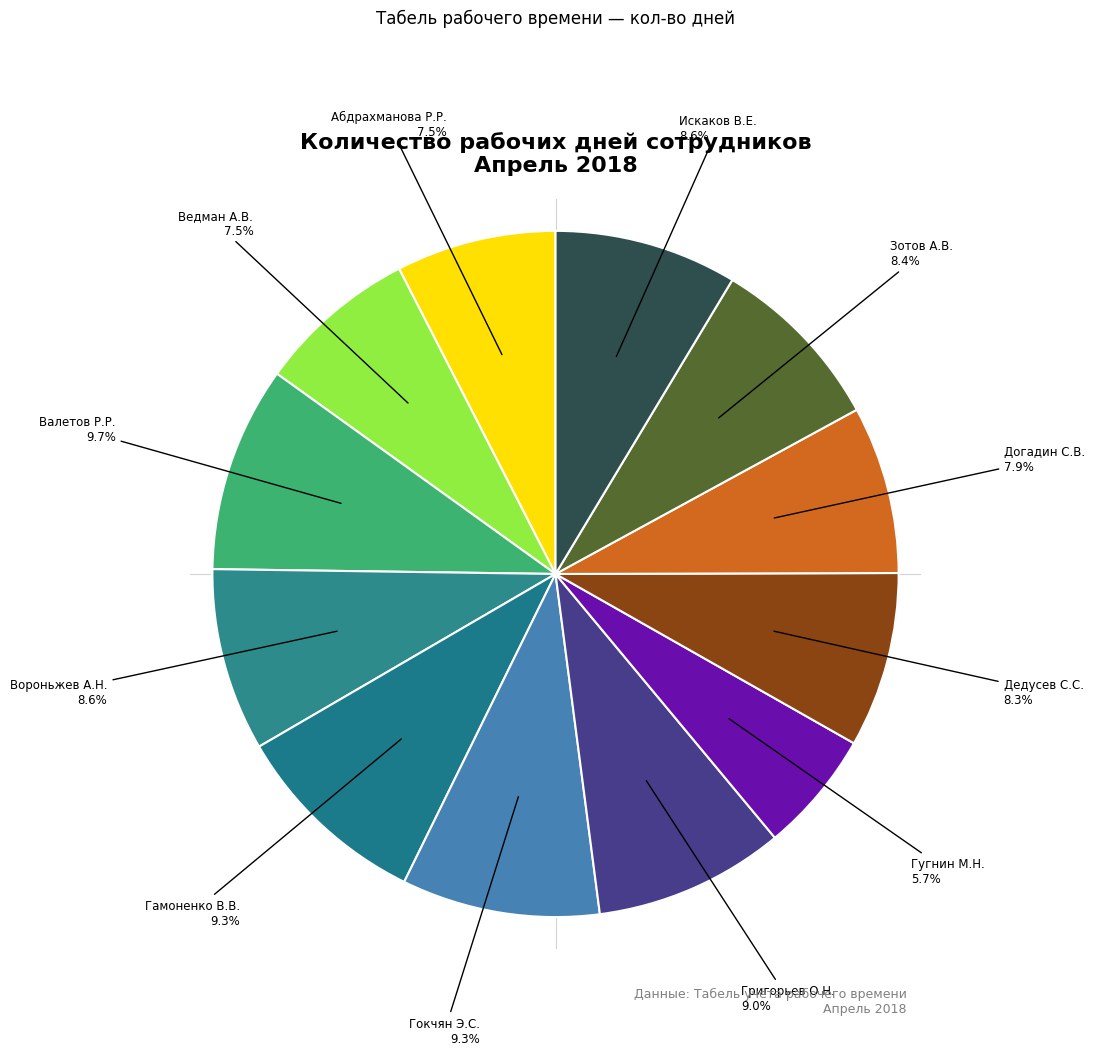

How many slices are in this pie chart?

12